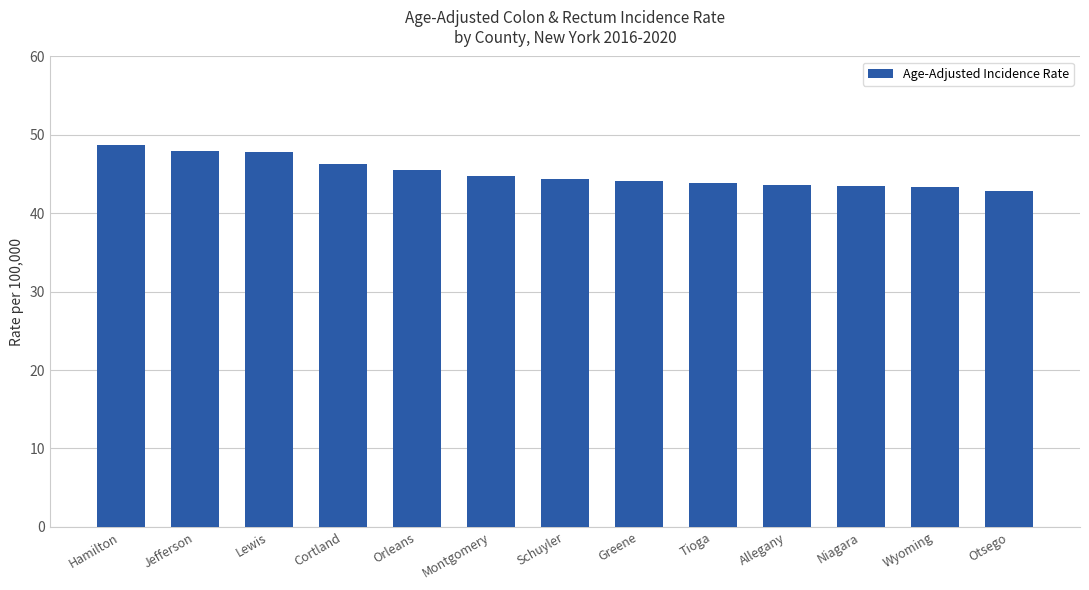

How many distinct data groups are displayed?

1